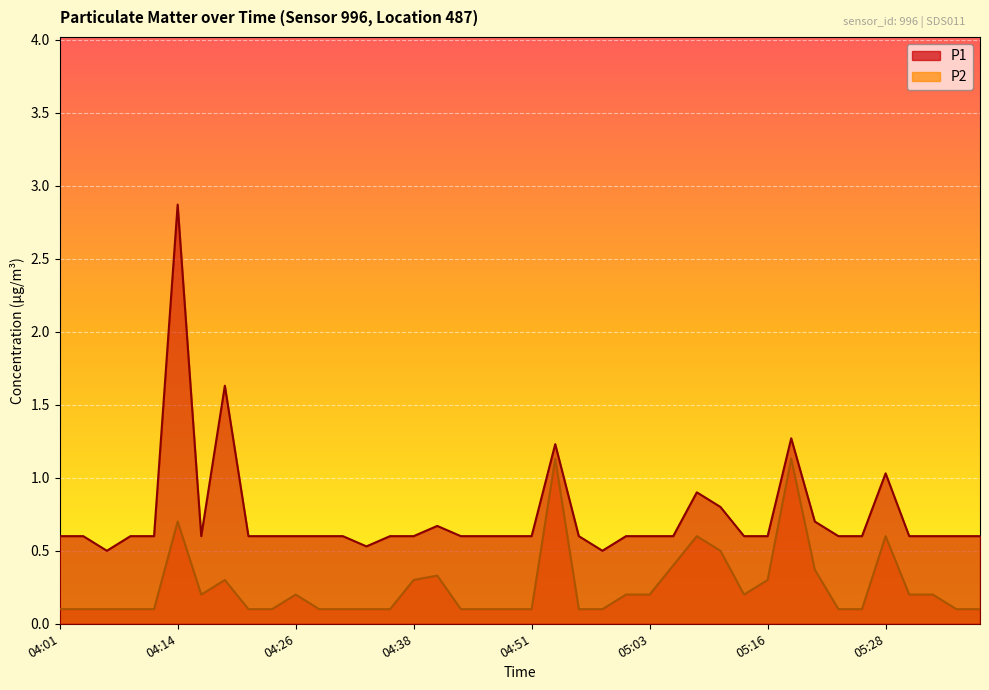

Rank the series by their maximum value, from lowest to highest.

P2, P1